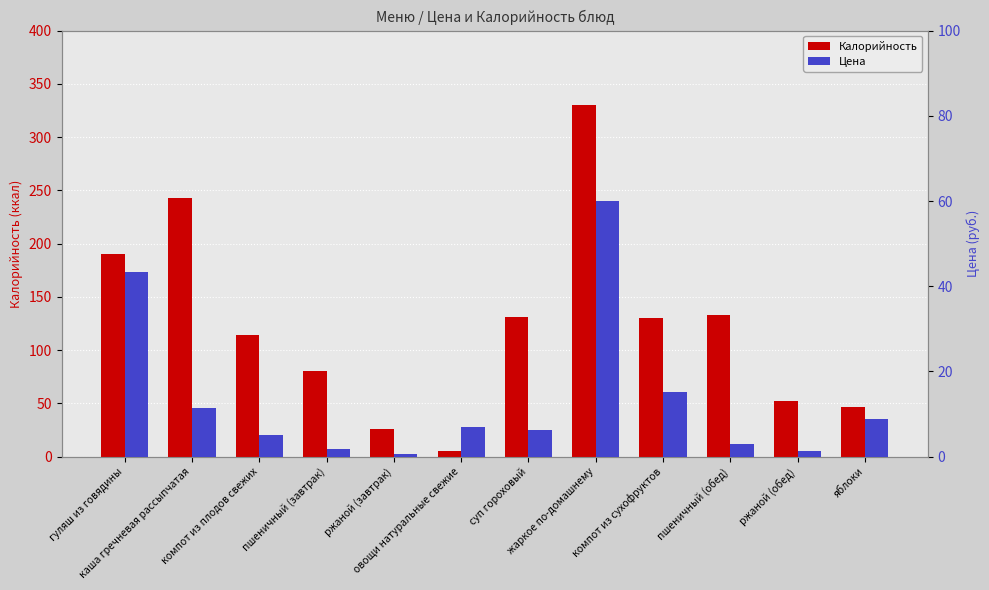

What position from the left is овощи натуральные свежие?

6